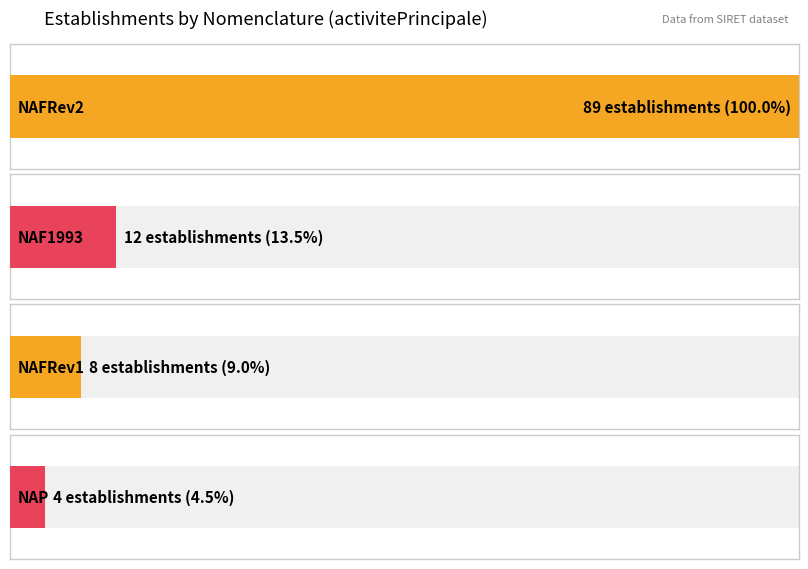

What is the change in value from NAFRev1 to NAF1993?

+4